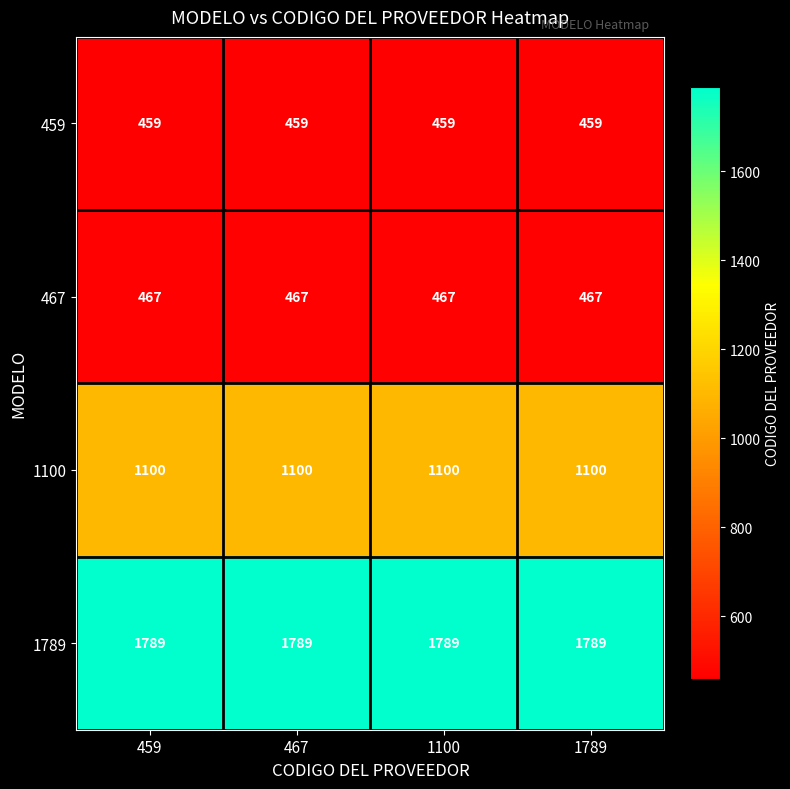

The 459 series shows 459 at 1789. True or false?

True